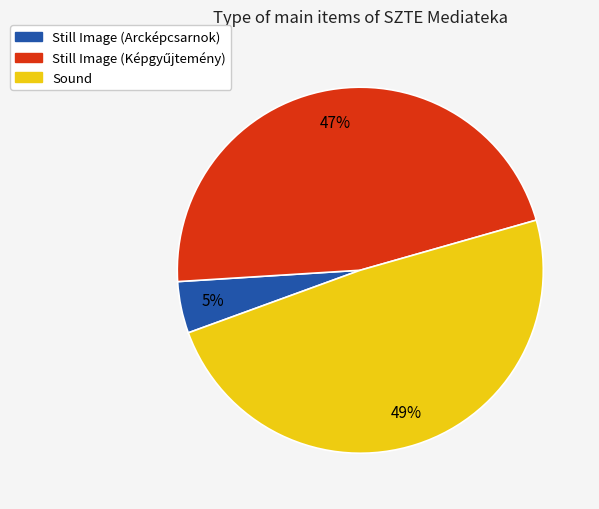

Which has a higher value, Still Image (Arcképcsarnok) or Sound?

Sound